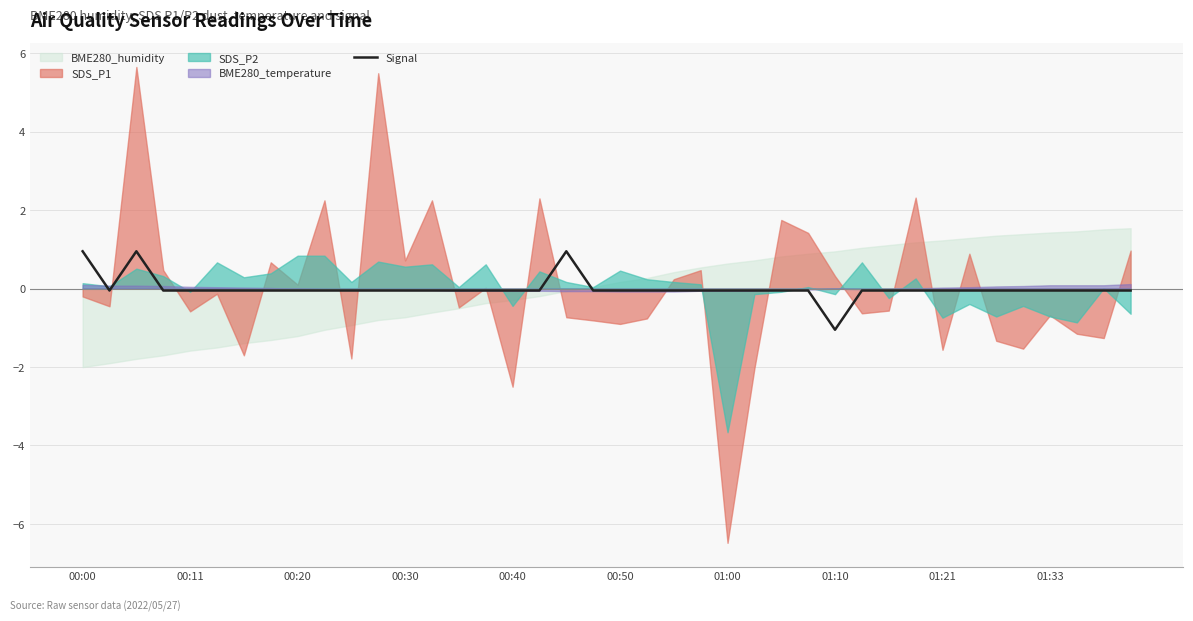

What is the highest value of the Signal series?

1.0